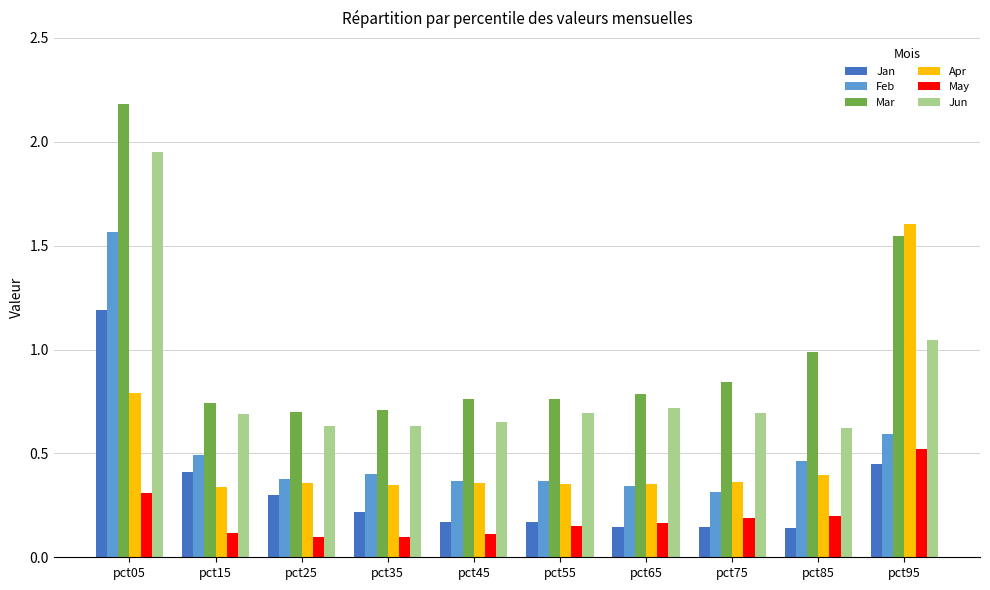

Is it true that Feb equals 0.5 at pct15?

True